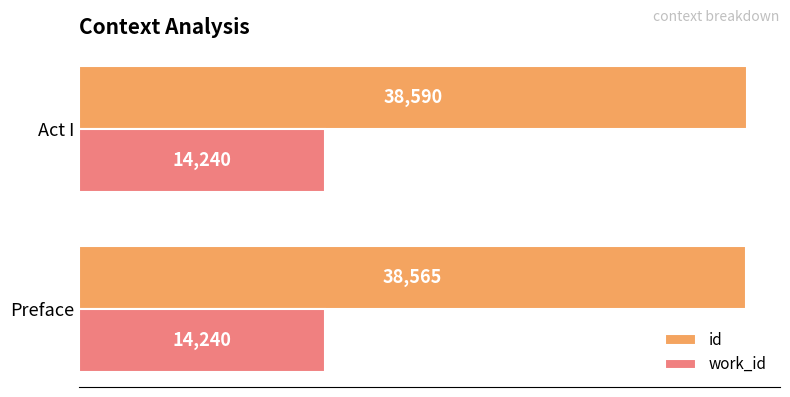

Is the value of work_id at Act I greater than the value of id at Preface?

No